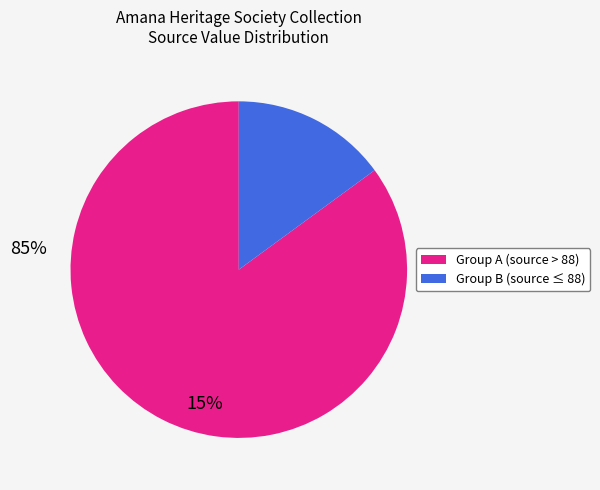

Is there any slice that represents more than half of the pie?

Yes